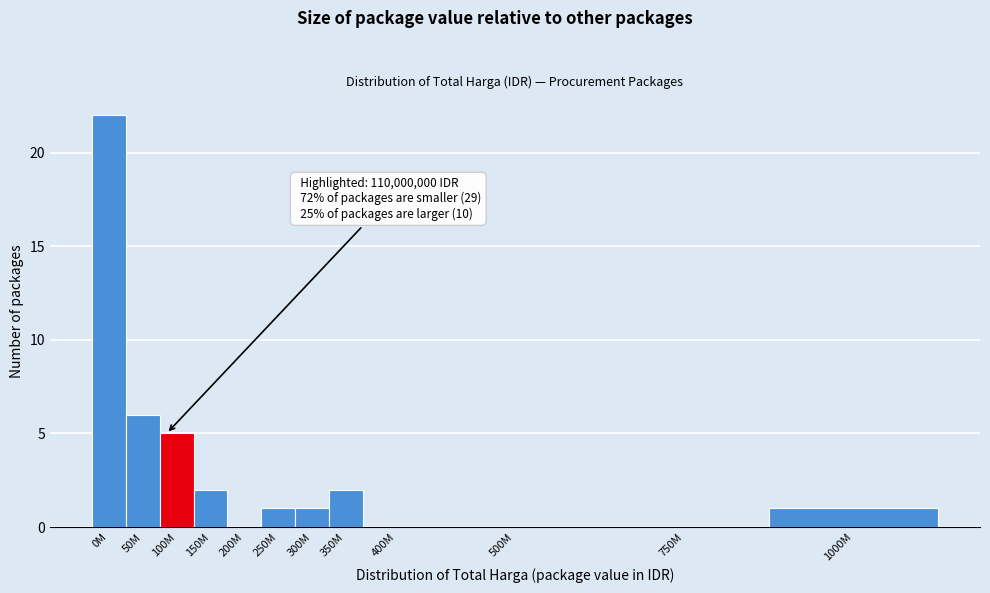

Reading right to left, list all the values displayed in this chart.

1000M=1	750M=0	500M=0	400M=0	350M=2	300M=1	250M=1	200M=0	150M=2	100M=5	50M=6	0M=22